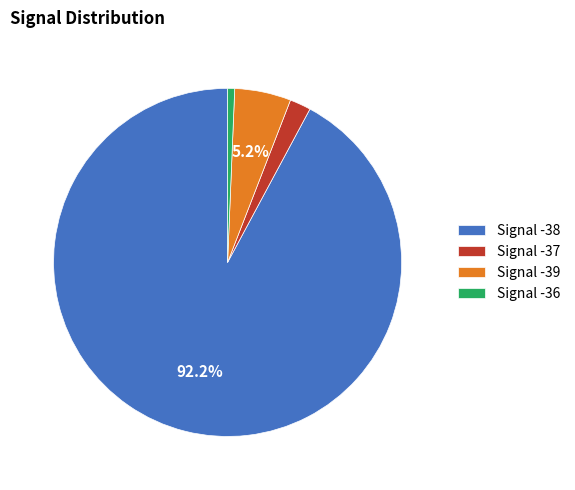

Which has a higher value, Signal -37 or Signal -38?

Signal -38